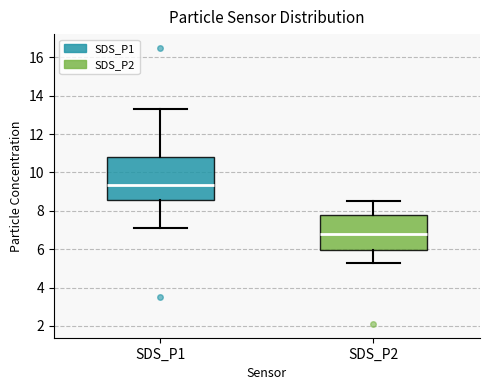

Reading left to right, transcribe this box plot: for each box, give where its median line is, the range the box spans, and where its two whiskers end, as read against the y-axis. The values are not printed on the chart, so give them approximately, as read against the axis.

SDS_P1: median 9.4, box 8.6 to 10.8, whiskers 7.2 to 13.4
SDS_P2: median 6.8, box 6.0 to 7.8, whiskers 5.2 to 8.6